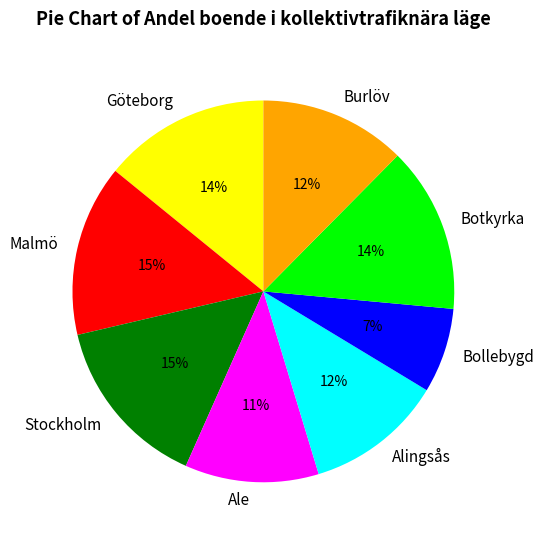

Which category has the smallest portion of the pie?

Bollebygd